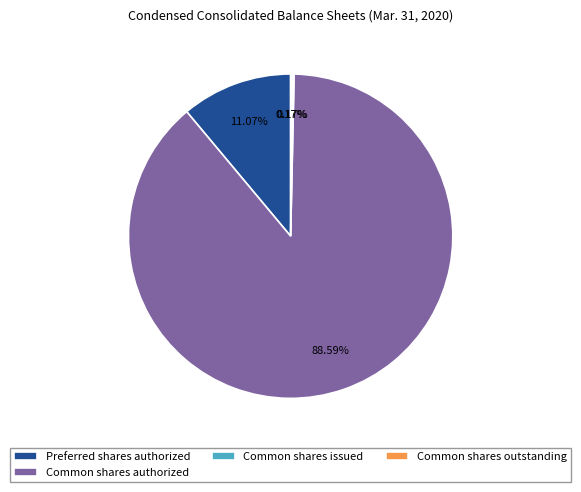

To the nearest percent, what is the average slice percentage?

25%